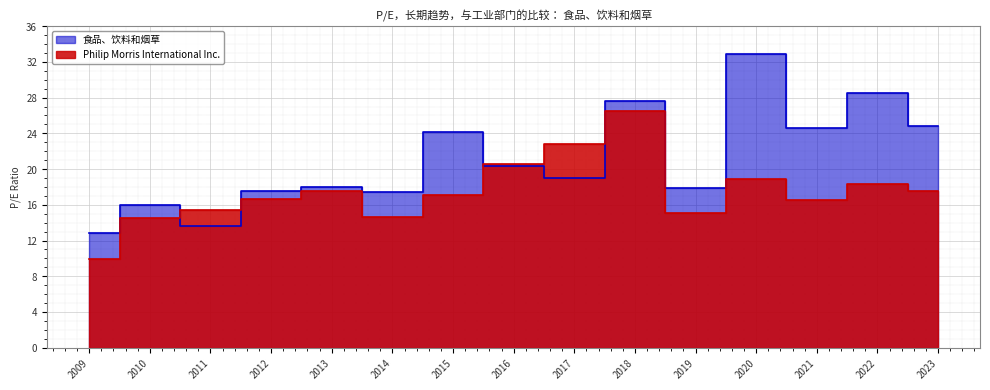

True or false: 食品、饮料和烟草 has a value of 27.6 at 2018.

True